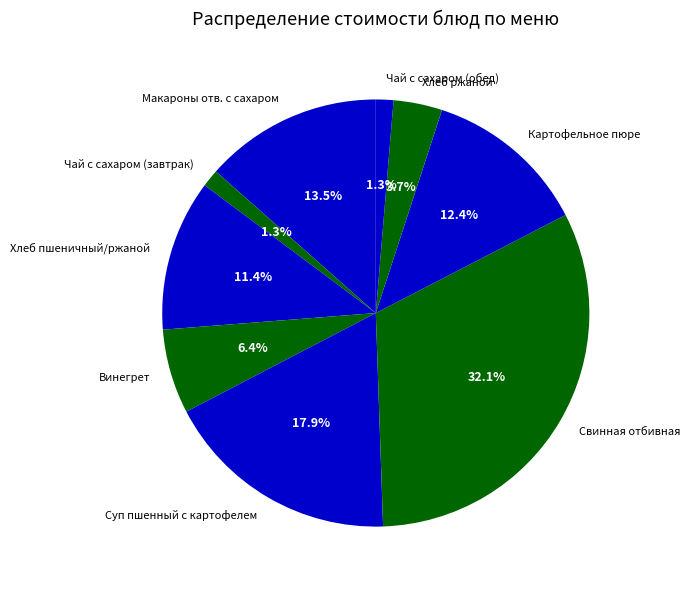

True or false: Суп пшенный с картофелем accounts for 30% of the total.

False